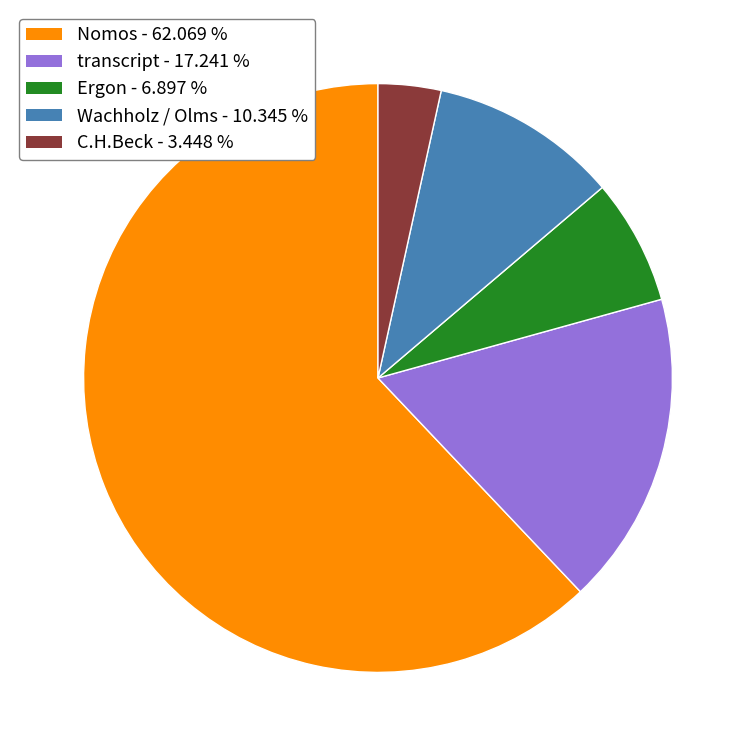

Between Ergon and Nomos, which is larger?

Nomos